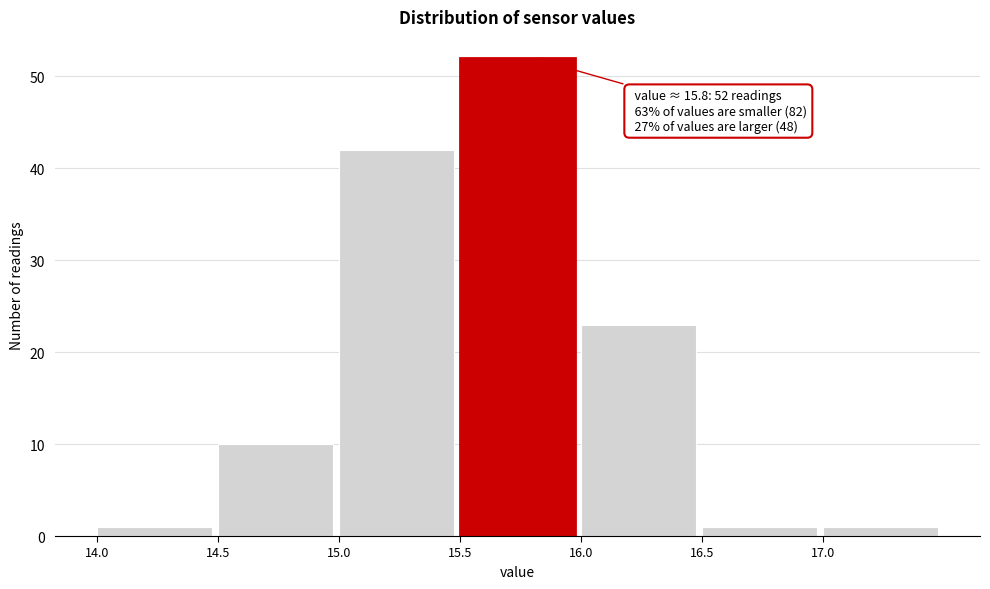

Which range on the x-axis has the tallest bar?

15.5 to 16.0